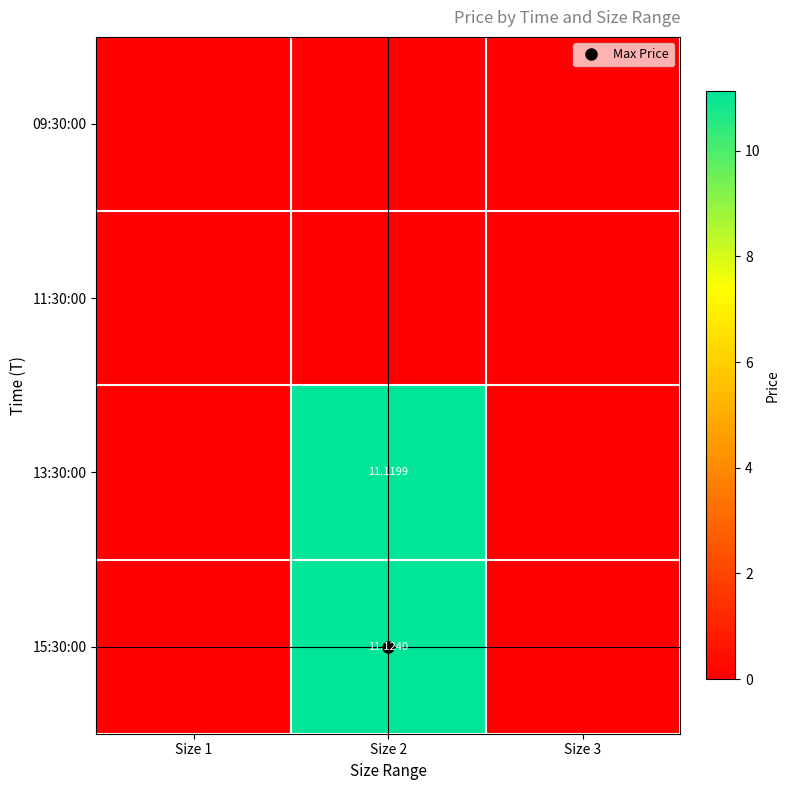

Rank the categories by 11:30:00 value from lowest to highest.

Size 1, Size 2, Size 3